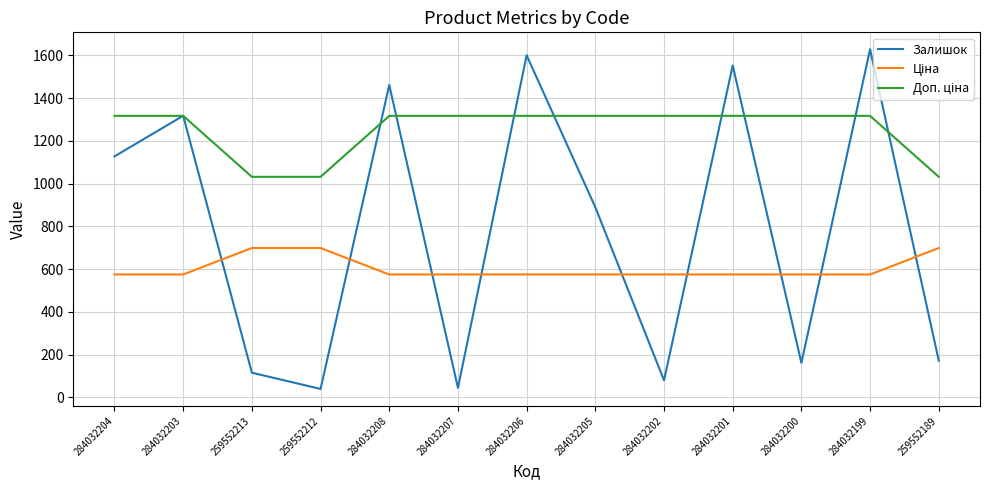

Which series changed the most between 284032203 and 284032207?

Залишок